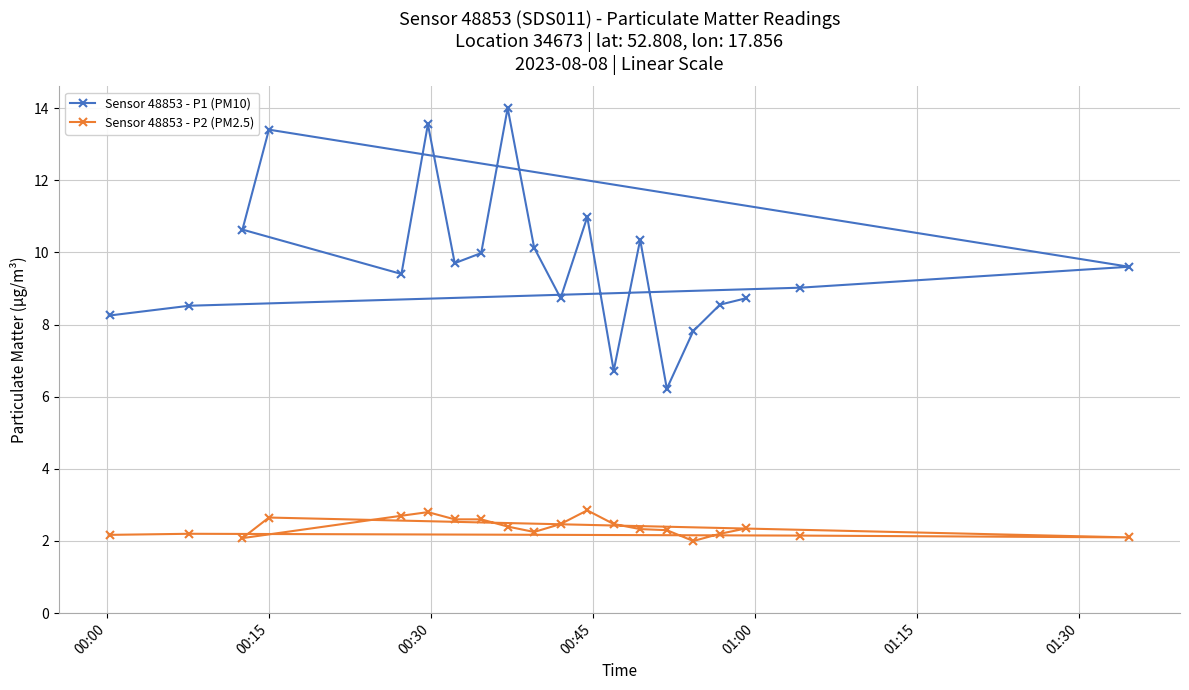

Count the number of data series in this chart.

2